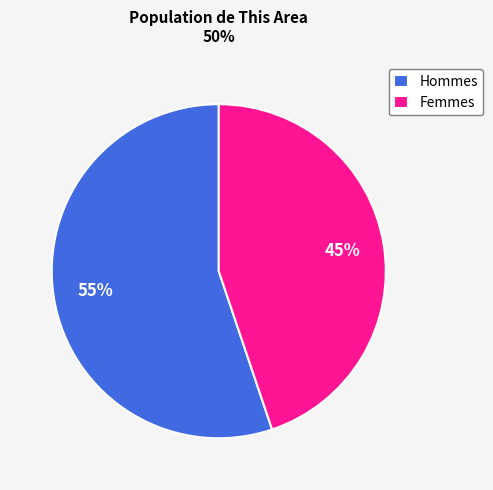

Count the number of slices in the pie.

2